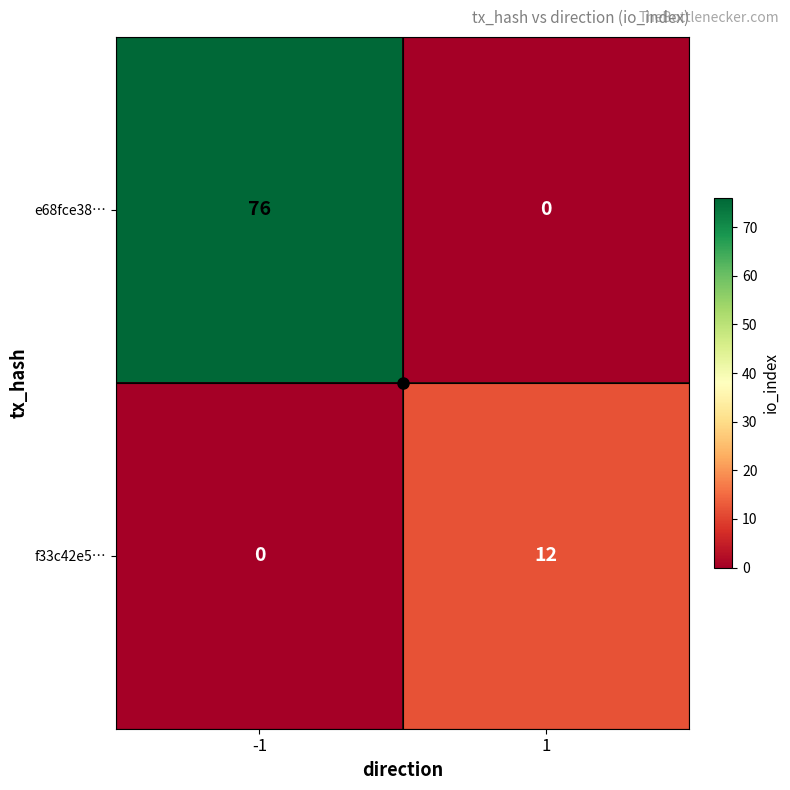

Which series changed the most between -1 and 1?

e68fce38…